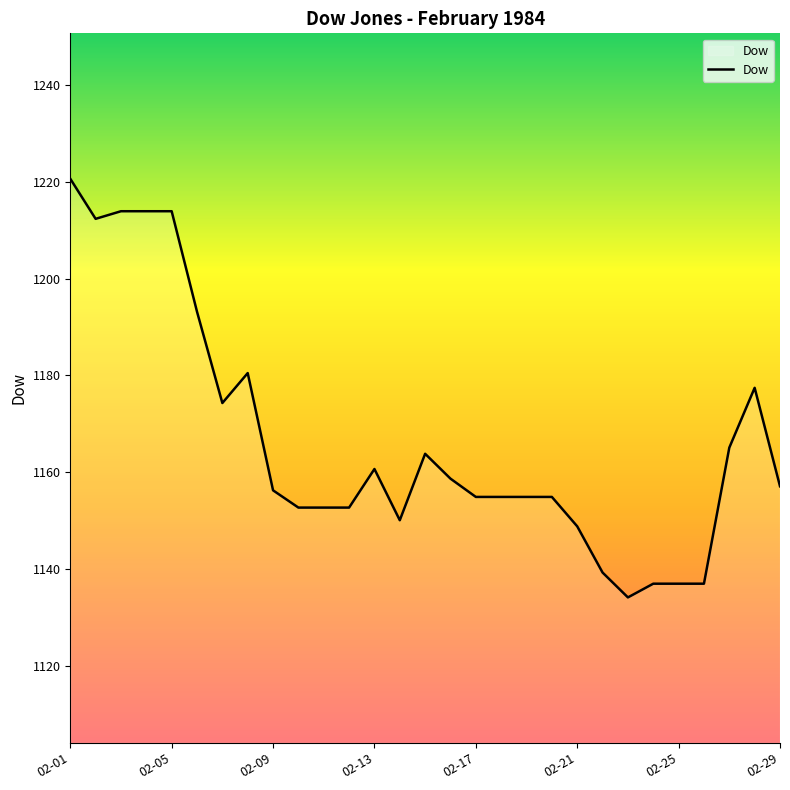

What is the smallest value displayed?

1134.2